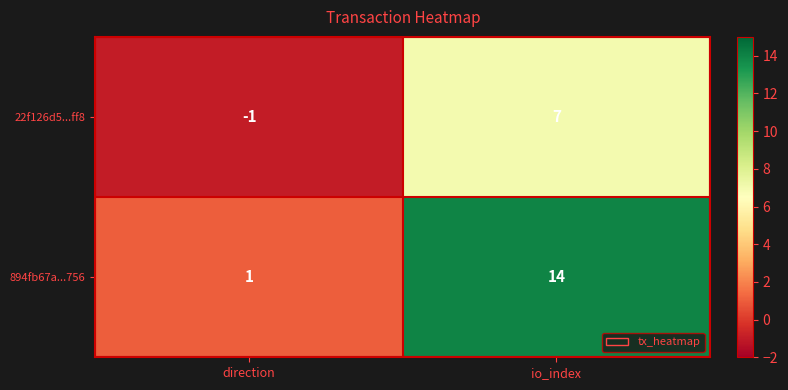

Between direction and io_index, which series saw the biggest shift?

894fb67a...756